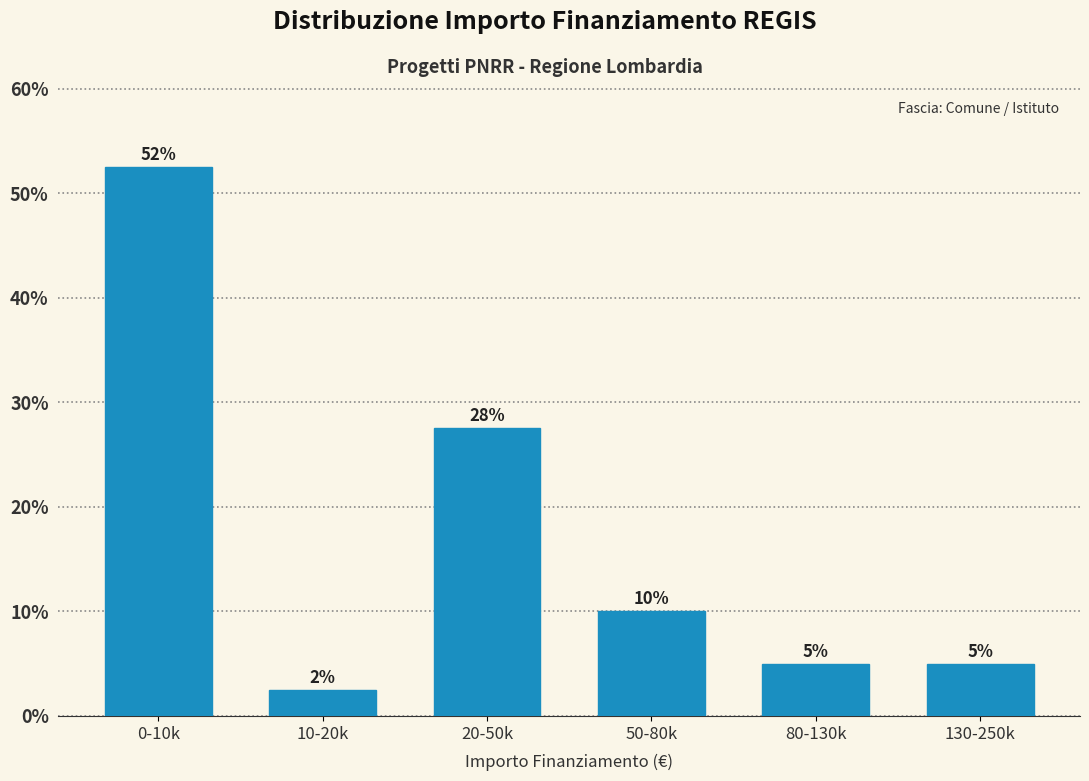

At which label does the data first exceed 10?

0-10k